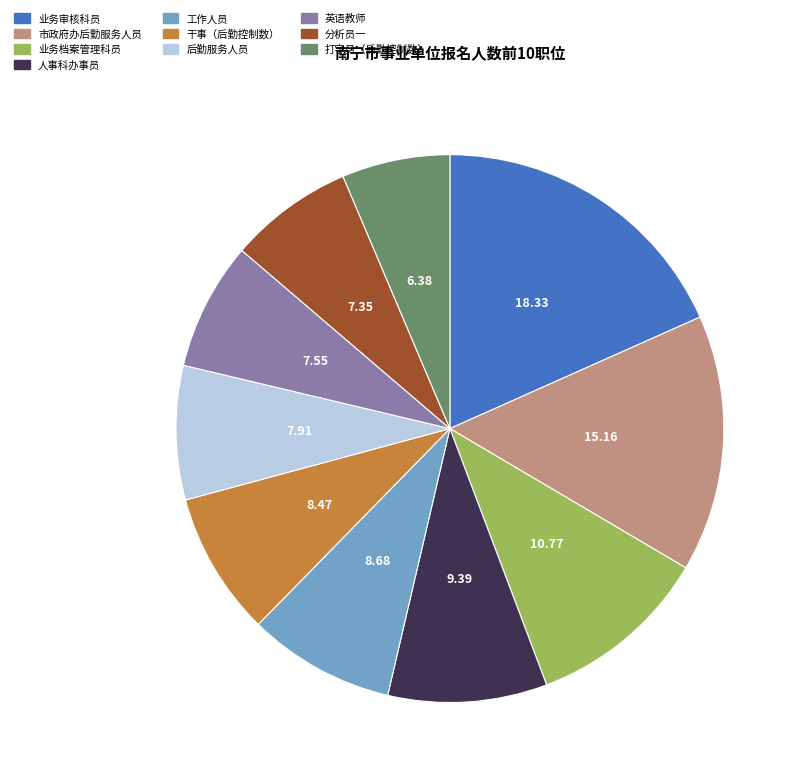

Do 业务档案管理科员 and 工作人员 together represent more than half of the pie?

No